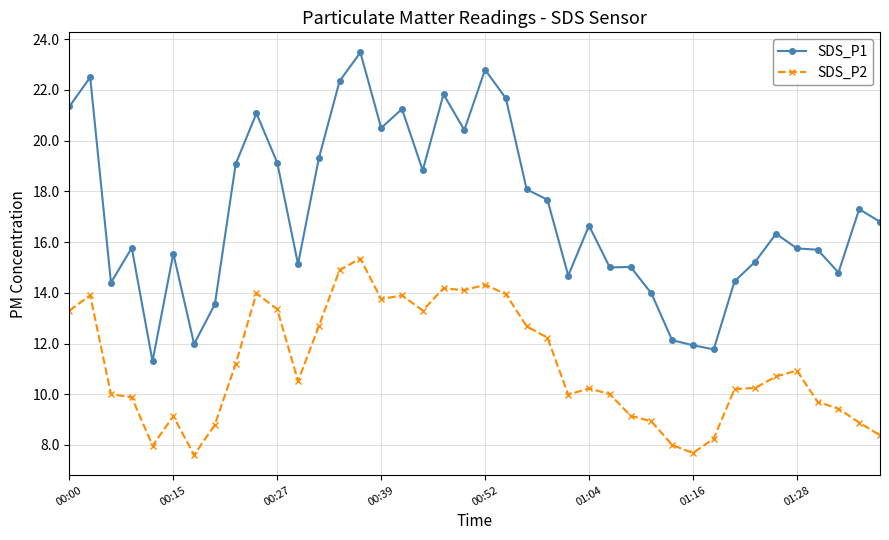

True or false: SDS_P2 and SDS_P1 cross at least once.

False